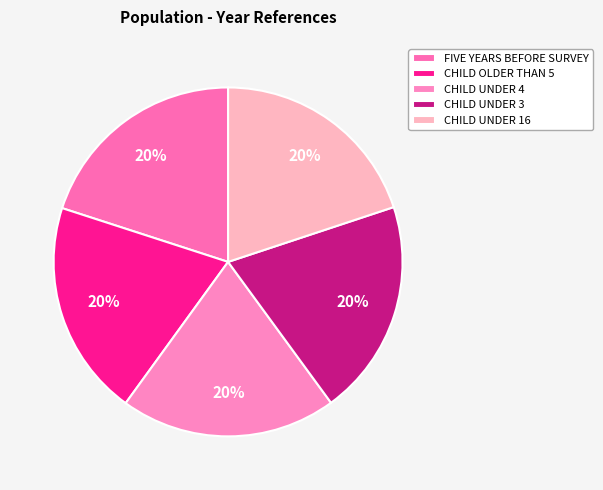

Does CHILD UNDER 16 represent more than half of the total?

No